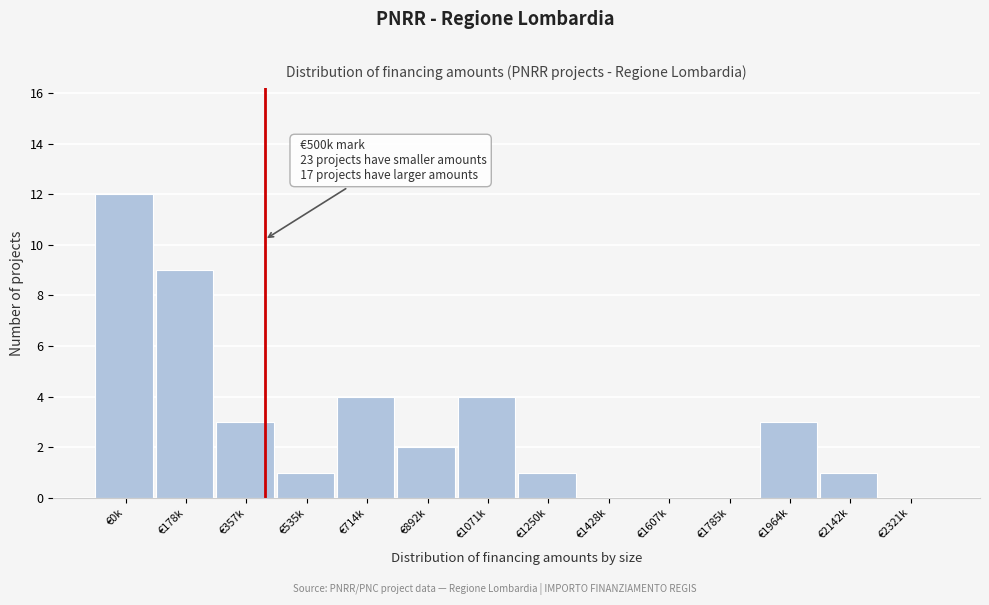

Reading right to left, transcribe all the data shown in this chart.

€2321k=0	€2142k=1	€1964k=3	€1785k=0	€1607k=0	€1428k=0	€1250k=1	€1071k=4	€892k=2	€714k=4	€535k=1	€357k=3	€178k=9	€0k=12